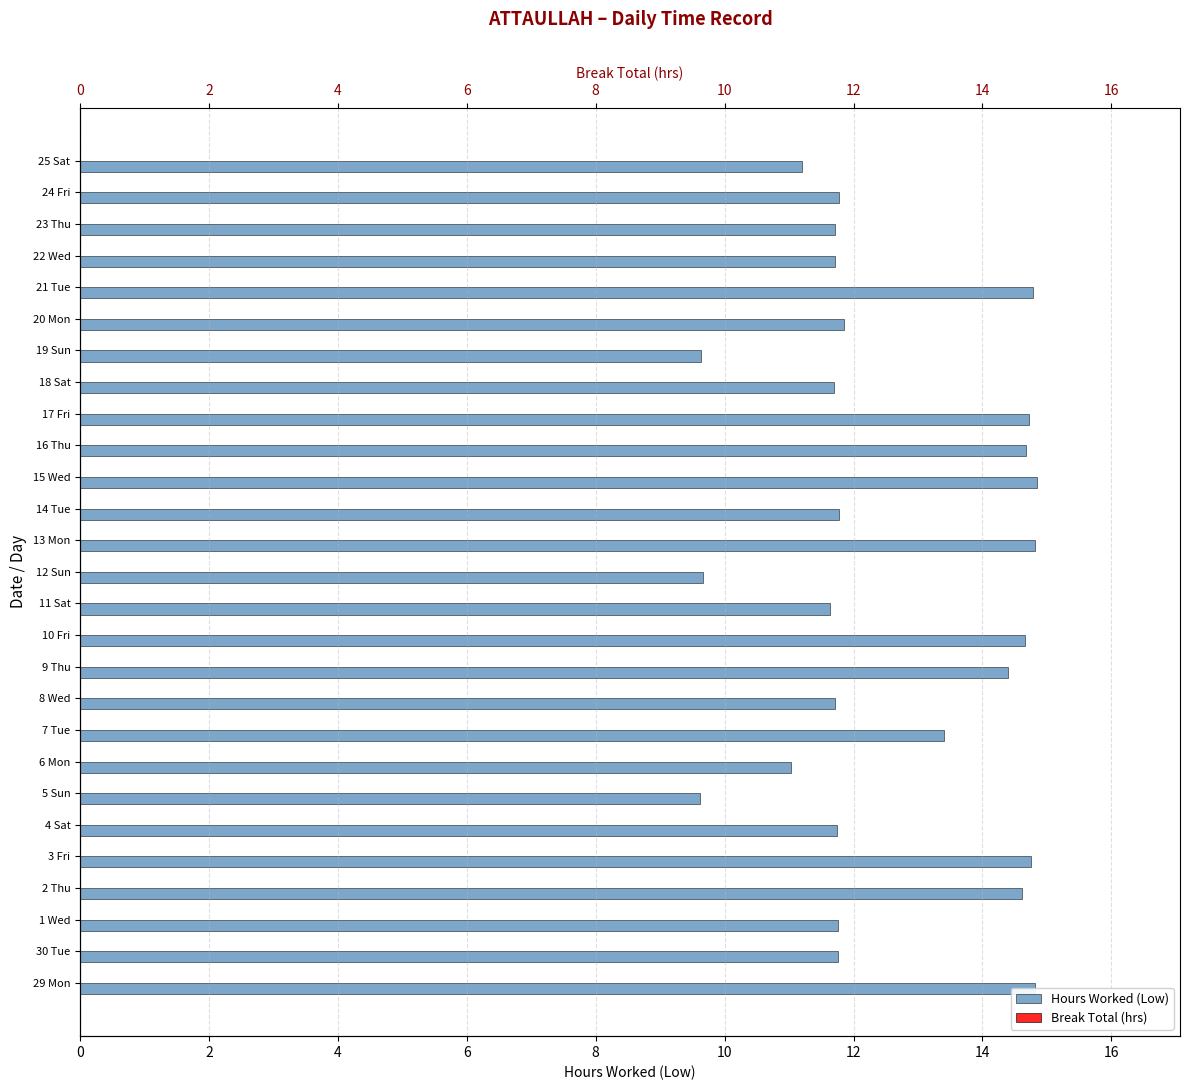

What is the spread (max minus min) of values at 4?

11.4